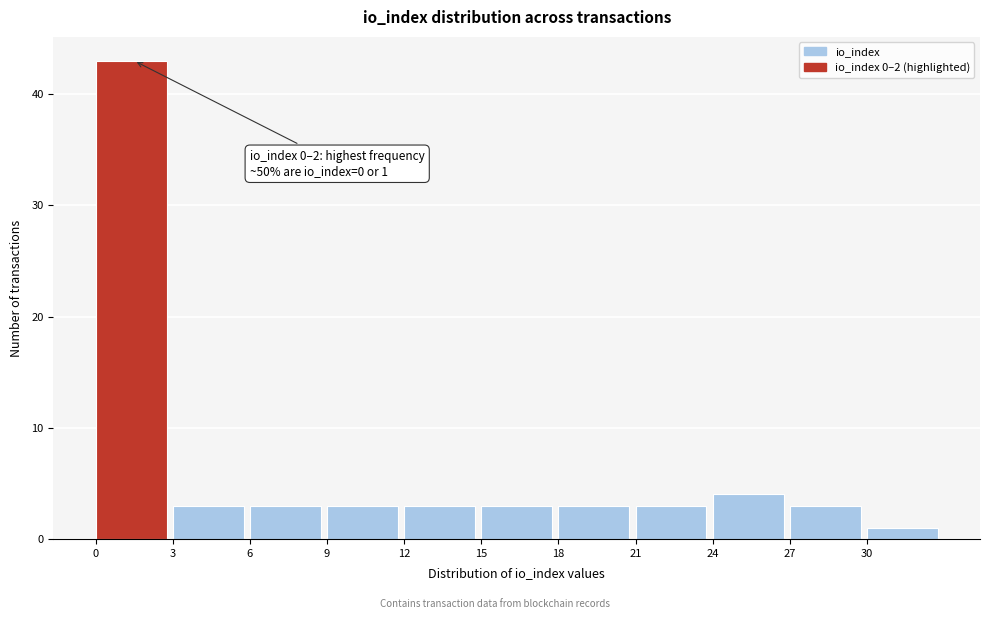

Which range on the x-axis has the tallest bar?

0 to 3